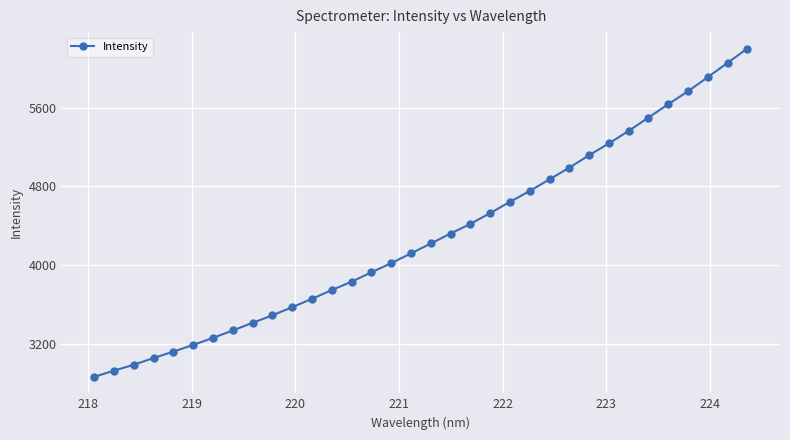

What is the smallest value displayed?

2860.6